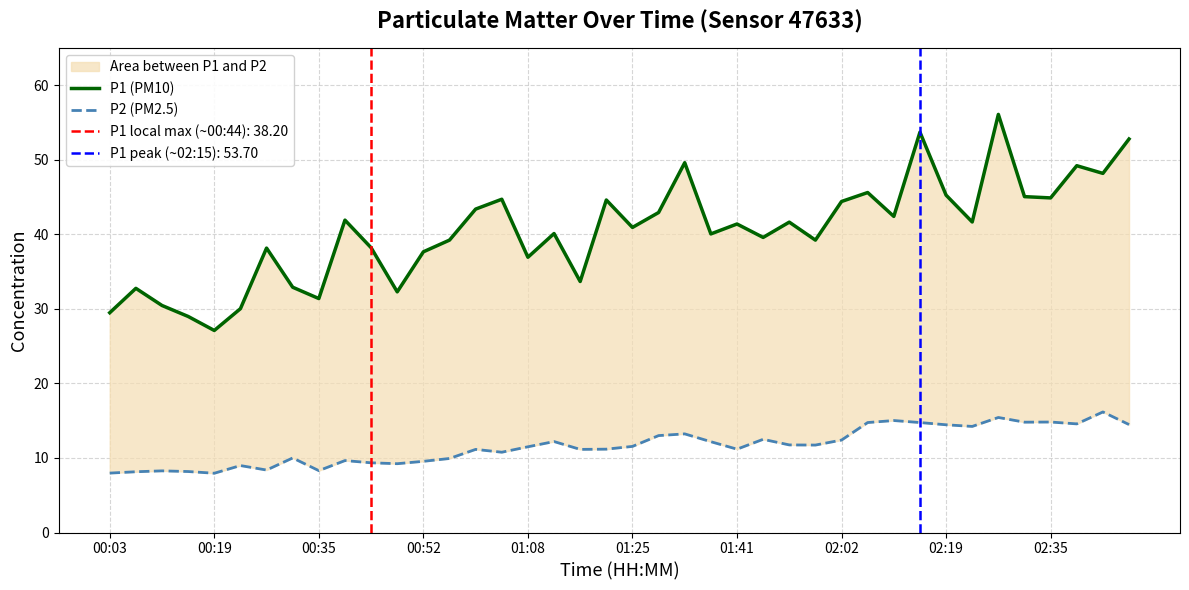

Is the value of P1 (PM10) at 30 greater than the value of P2 (PM2.5) at 01:08?

Yes